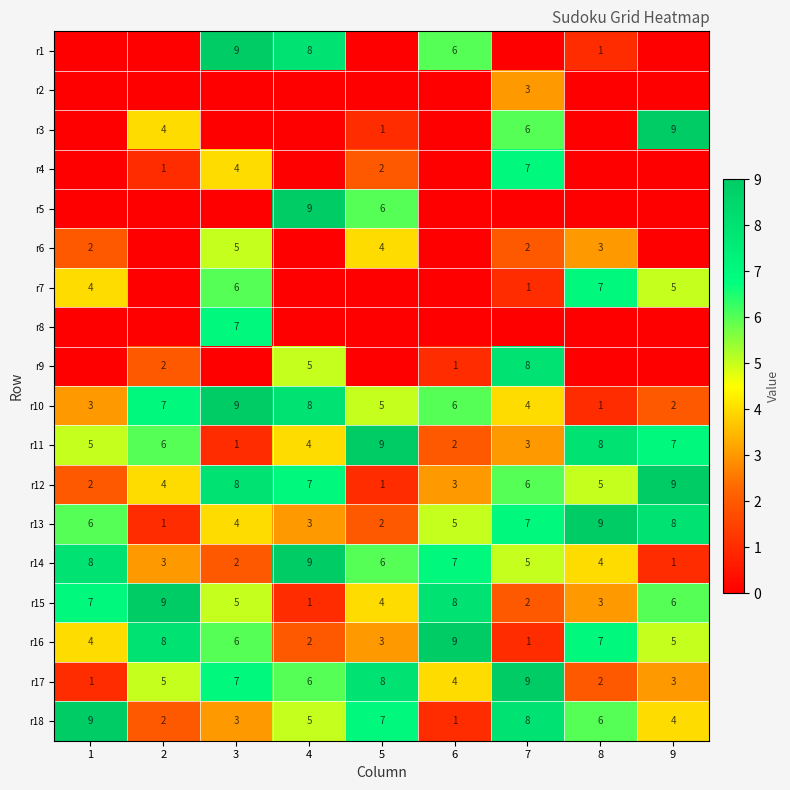

What is the total value across all series at 4?

67